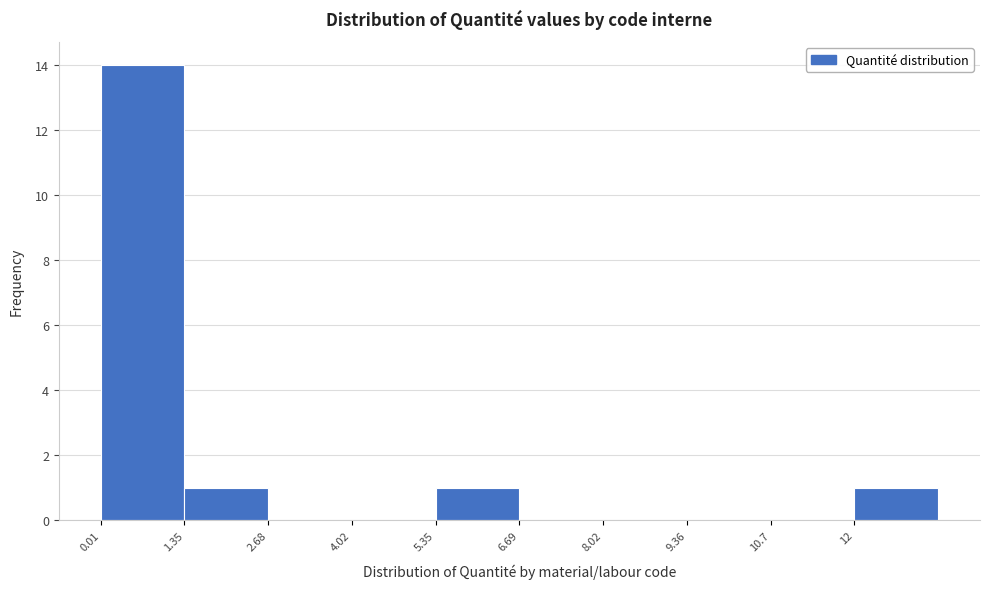

What is the height of the bar covering 5.4 to 6.6 on the x-axis? Neither the bar edges nor the heights are printed on the chart, so give them approximately, as read against the axes.

1